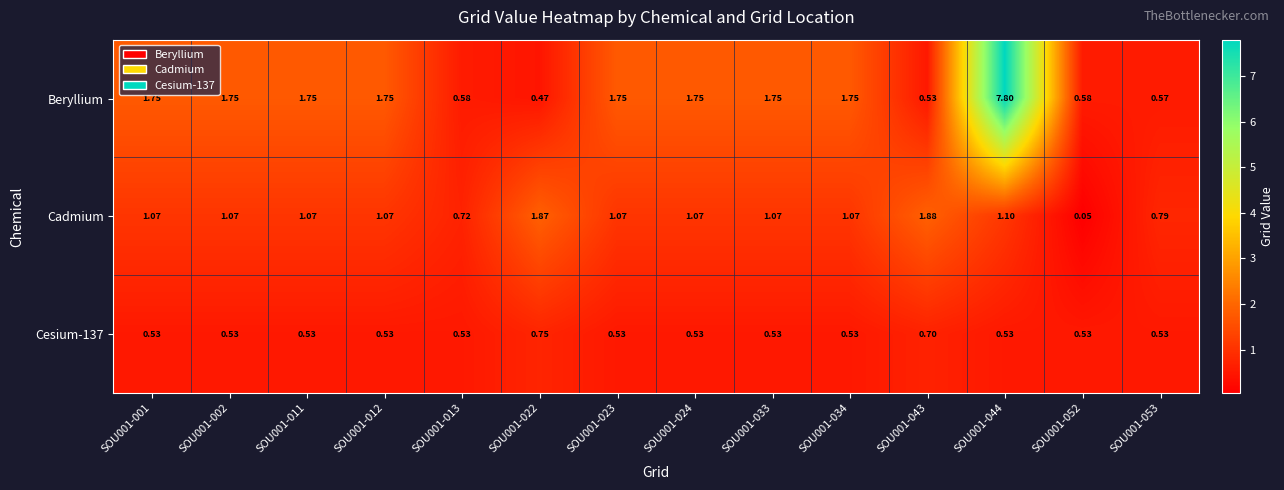

Which series changed the most between SOU001-002 and SOU001-043?

Beryllium